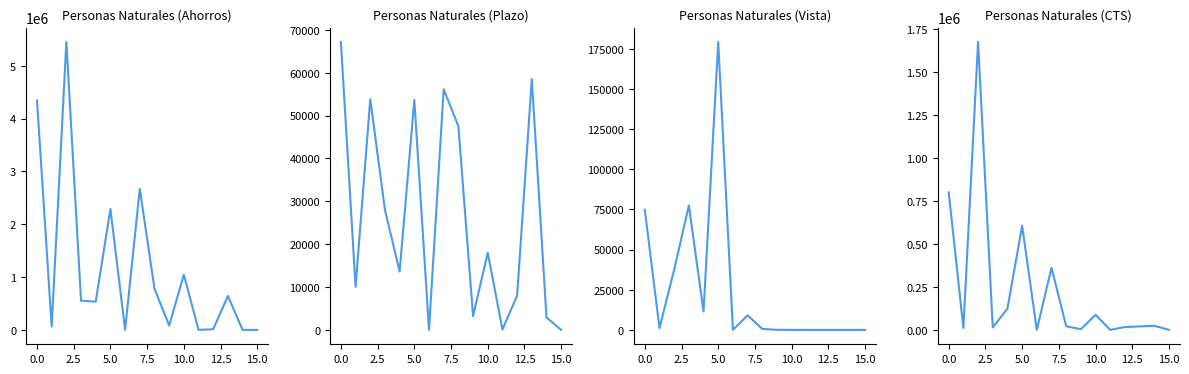

What is the average value of the Personas Naturales (Ahorros) series?

1154277